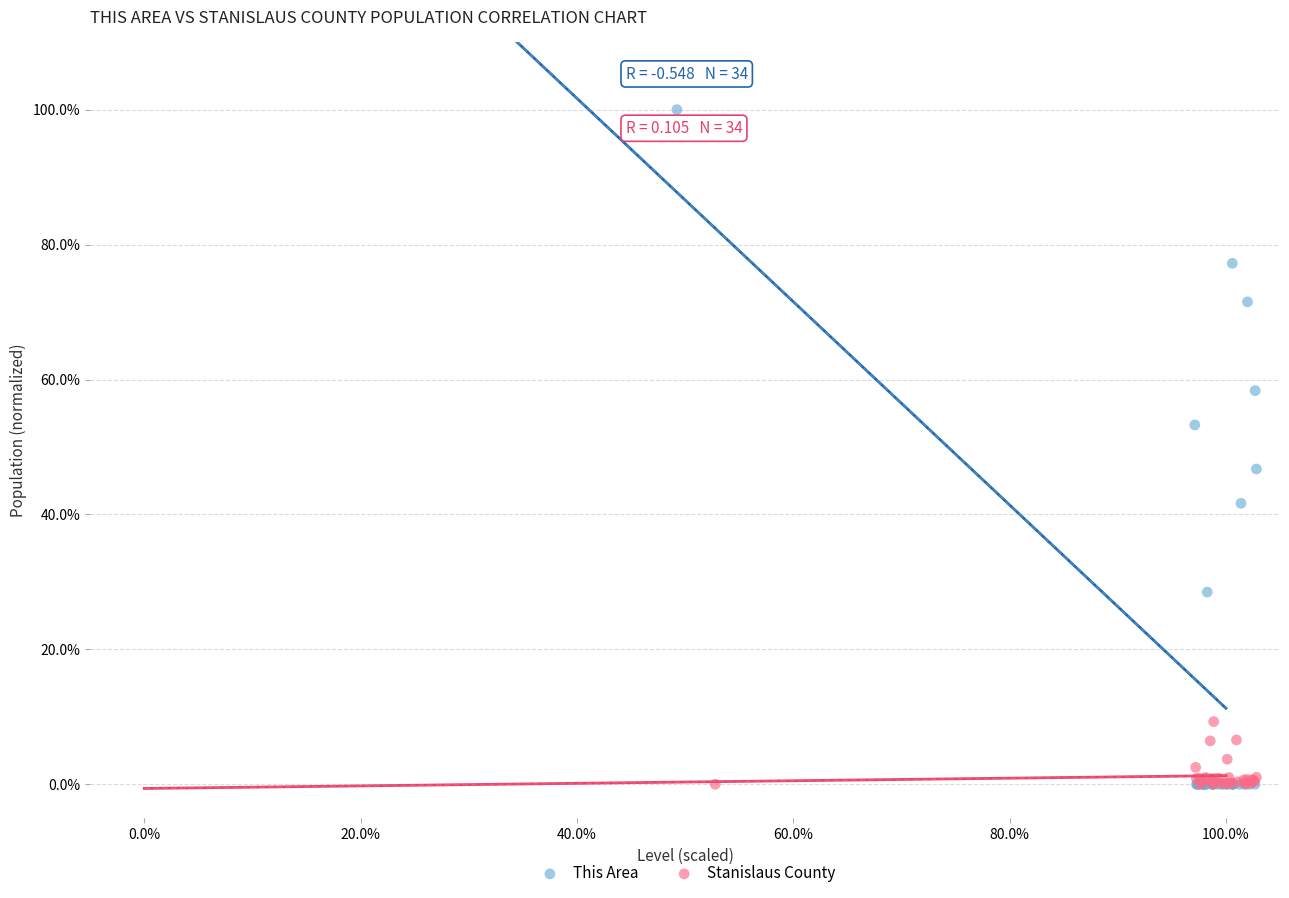

What are all the series names shown in the legend?

This Area, Stanislaus County